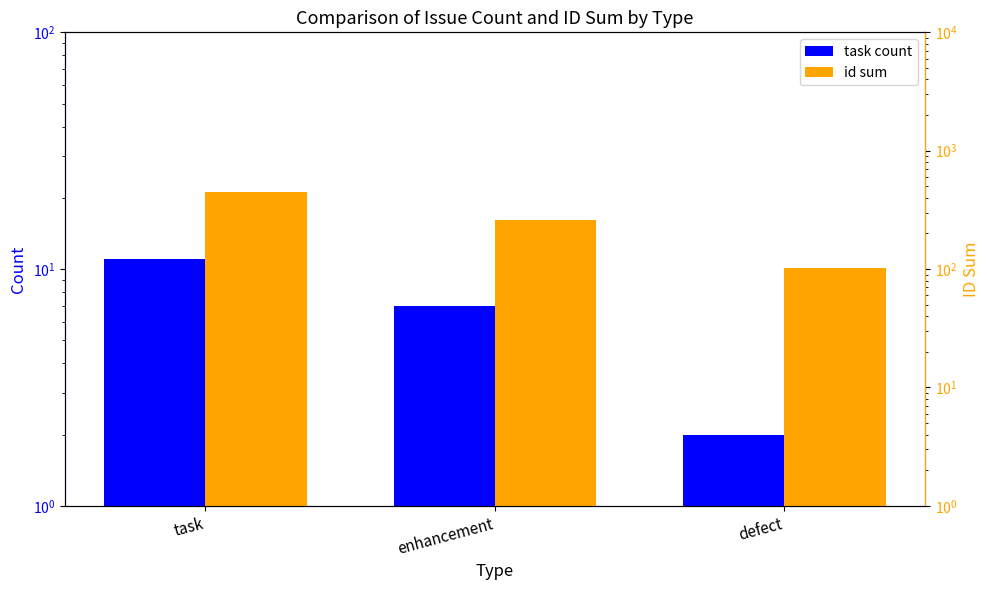

How many data points does each series have?

3